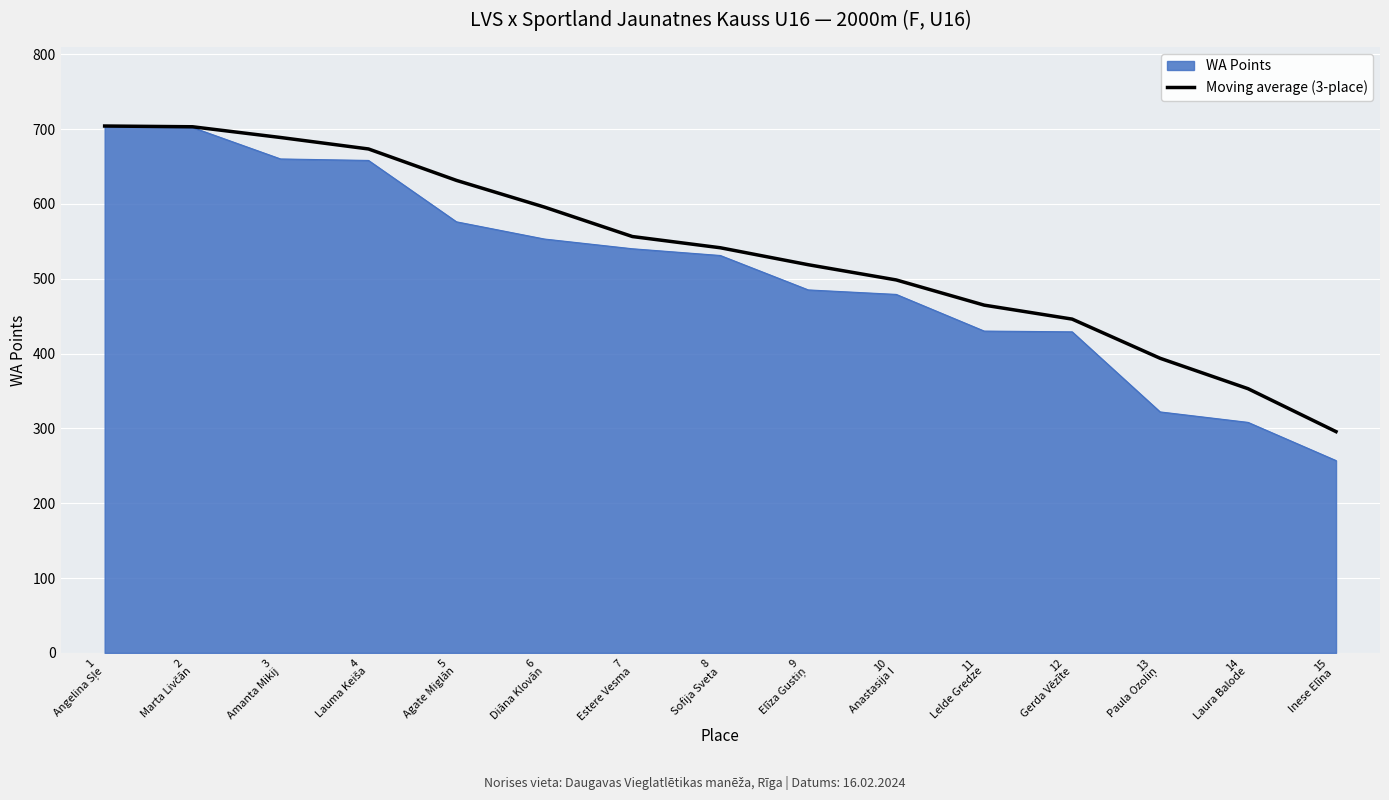

Which series has the largest range (max minus min)?

WA Points